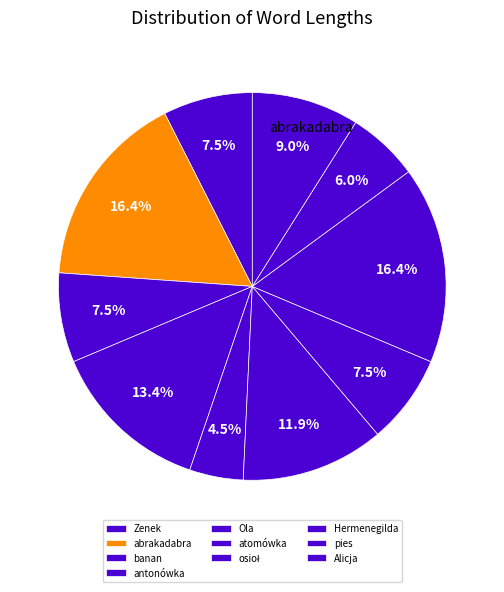

What percentage is NOT represented by Ola?

95.5%